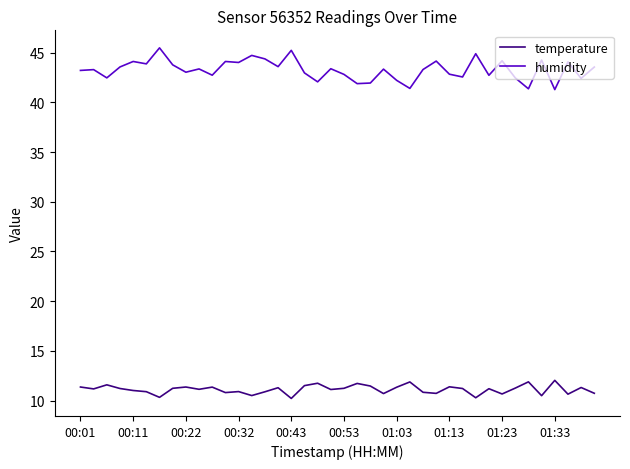

Which series has the largest total across all categories?

humidity